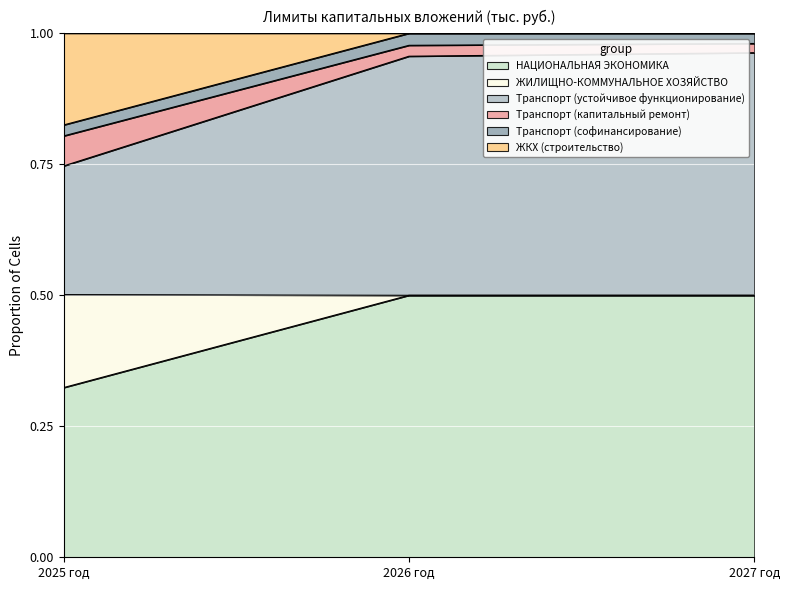

Which category has the lowest value in the НАЦИОНАЛЬНАЯ ЭКОНОМИКА series?

2025 год